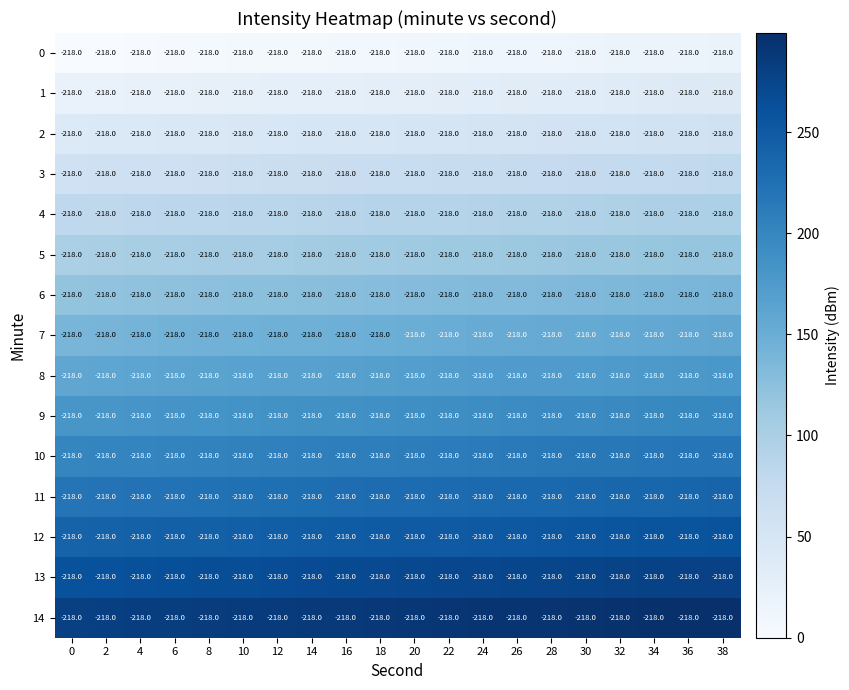

Reading left to right, what are all the values shown in this chart?

0: 0=-218	2=-218	4=-218	6=-218	8=-218	10=-218	12=-218	14=-218	16=-218	18=-218	20=-218	22=-218	24=-218	26=-218	28=-218	30=-218	32=-218	34=-218	36=-218	38=-218
1: 0=-218	2=-218	4=-218	6=-218	8=-218	10=-218	12=-218	14=-218	16=-218	18=-218	20=-218	22=-218	24=-218	26=-218	28=-218	30=-218	32=-218	34=-218	36=-218	38=-218
2: 0=-218	2=-218	4=-218	6=-218	8=-218	10=-218	12=-218	14=-218	16=-218	18=-218	20=-218	22=-218	24=-218	26=-218	28=-218	30=-218	32=-218	34=-218	36=-218	38=-218
3: 0=-218	2=-218	4=-218	6=-218	8=-218	10=-218	12=-218	14=-218	16=-218	18=-218	20=-218	22=-218	24=-218	26=-218	28=-218	30=-218	32=-218	34=-218	36=-218	38=-218
4: 0=-218	2=-218	4=-218	6=-218	8=-218	10=-218	12=-218	14=-218	16=-218	18=-218	20=-218	22=-218	24=-218	26=-218	28=-218	30=-218	32=-218	34=-218	36=-218	38=-218
5: 0=-218	2=-218	4=-218	6=-218	8=-218	10=-218	12=-218	14=-218	16=-218	18=-218	20=-218	22=-218	24=-218	26=-218	28=-218	30=-218	32=-218	34=-218	36=-218	38=-218
6: 0=-218	2=-218	4=-218	6=-218	8=-218	10=-218	12=-218	14=-218	16=-218	18=-218	20=-218	22=-218	24=-218	26=-218	28=-218	30=-218	32=-218	34=-218	36=-218	38=-218
7: 0=-218	2=-218	4=-218	6=-218	8=-218	10=-218	12=-218	14=-218	16=-218	18=-218	20=-218	22=-218	24=-218	26=-218	28=-218	30=-218	32=-218	34=-218	36=-218	38=-218
8: 0=-218	2=-218	4=-218	6=-218	8=-218	10=-218	12=-218	14=-218	16=-218	18=-218	20=-218	22=-218	24=-218	26=-218	28=-218	30=-218	32=-218	34=-218	36=-218	38=-218
9: 0=-218	2=-218	4=-218	6=-218	8=-218	10=-218	12=-218	14=-218	16=-218	18=-218	20=-218	22=-218	24=-218	26=-218	28=-218	30=-218	32=-218	34=-218	36=-218	38=-218
10: 0=-218	2=-218	4=-218	6=-218	8=-218	10=-218	12=-218	14=-218	16=-218	18=-218	20=-218	22=-218	24=-218	26=-218	28=-218	30=-218	32=-218	34=-218	36=-218	38=-218
11: 0=-218	2=-218	4=-218	6=-218	8=-218	10=-218	12=-218	14=-218	16=-218	18=-218	20=-218	22=-218	24=-218	26=-218	28=-218	30=-218	32=-218	34=-218	36=-218	38=-218
12: 0=-218	2=-218	4=-218	6=-218	8=-218	10=-218	12=-218	14=-218	16=-218	18=-218	20=-218	22=-218	24=-218	26=-218	28=-218	30=-218	32=-218	34=-218	36=-218	38=-218
13: 0=-218	2=-218	4=-218	6=-218	8=-218	10=-218	12=-218	14=-218	16=-218	18=-218	20=-218	22=-218	24=-218	26=-218	28=-218	30=-218	32=-218	34=-218	36=-218	38=-218
14: 0=-218	2=-218	4=-218	6=-218	8=-218	10=-218	12=-218	14=-218	16=-218	18=-218	20=-218	22=-218	24=-218	26=-218	28=-218	30=-218	32=-218	34=-218	36=-218	38=-218